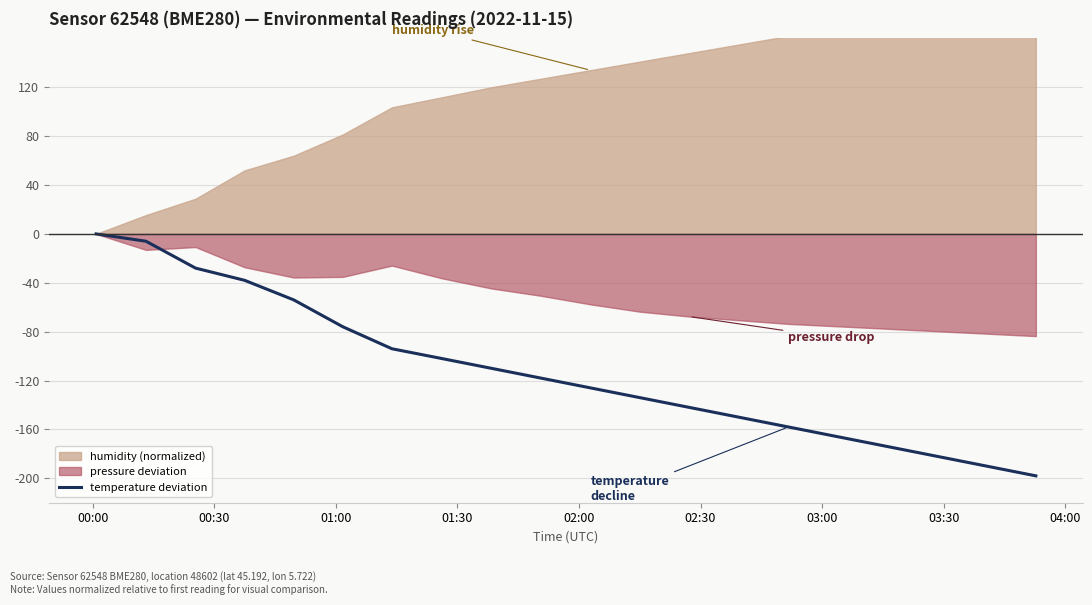

How many values are below zero?

19